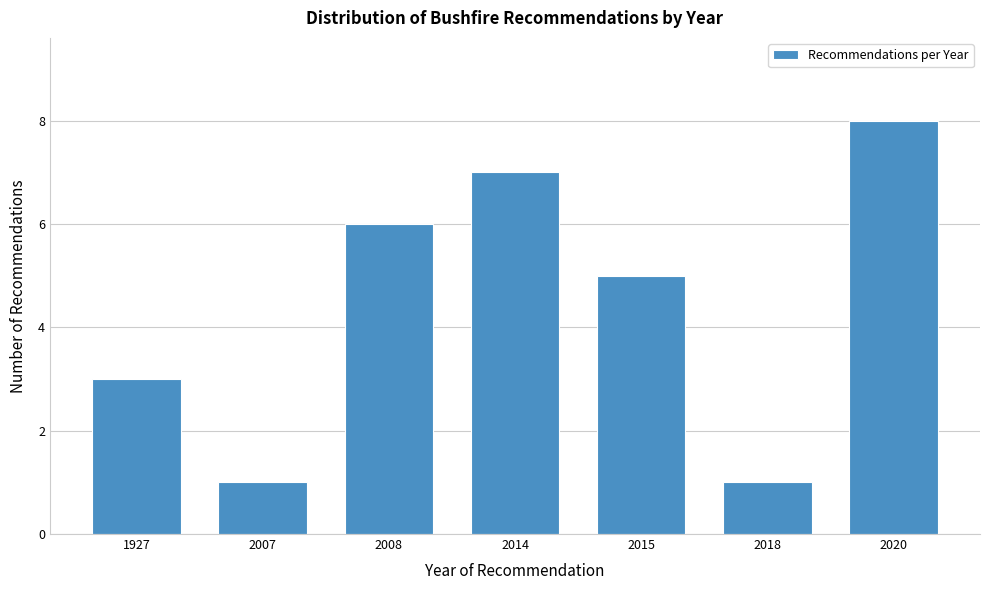

Reading right to left, list all the values displayed in this chart.

2020=8	2018=1	2015=5	2014=7	2008=6	2007=1	1927=3